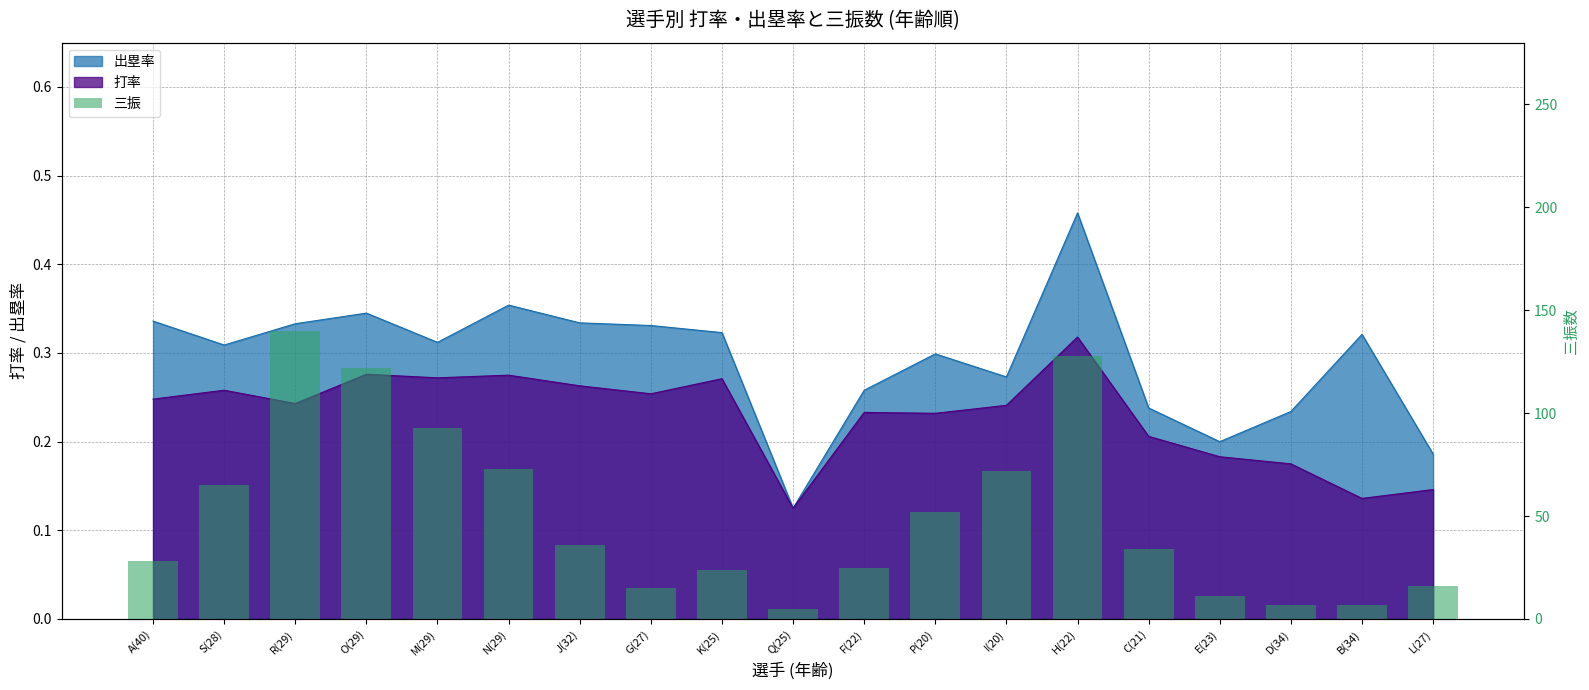

Rank the categories by value from highest to lowest.

R(29), H(22), O(29), M(29), N(29), I(20), S(28), P(20), J(32), C(21), A(40), F(22), K(25), L(27), G(27), E(23), D(34), B(34), Q(25)